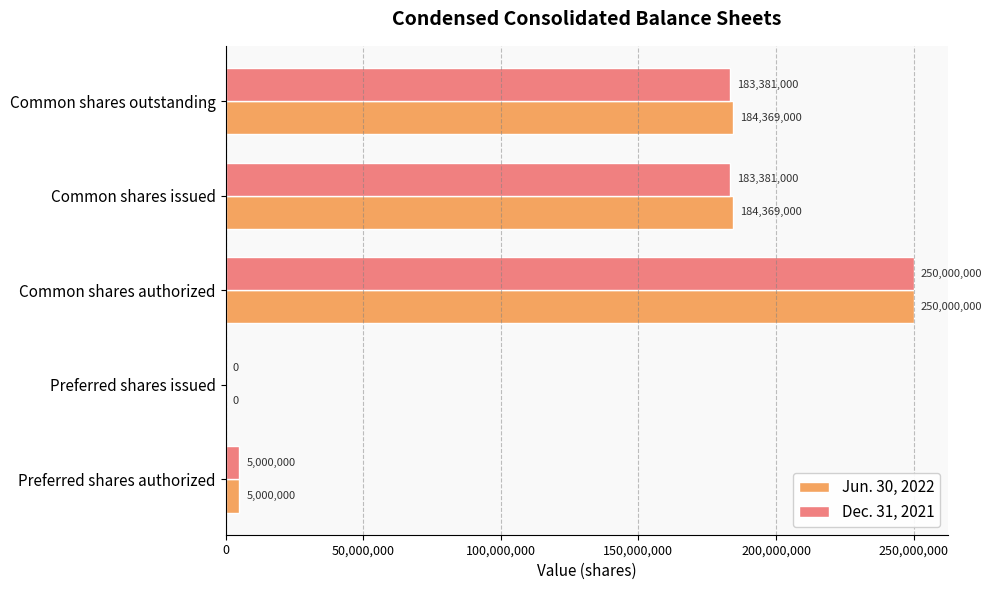

What is the sum of all Dec. 31, 2021 values?

621762000